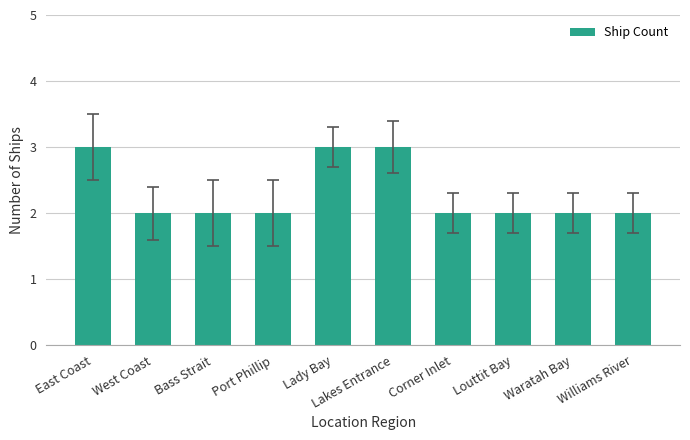

Count the values in the range 2 to 3.

10